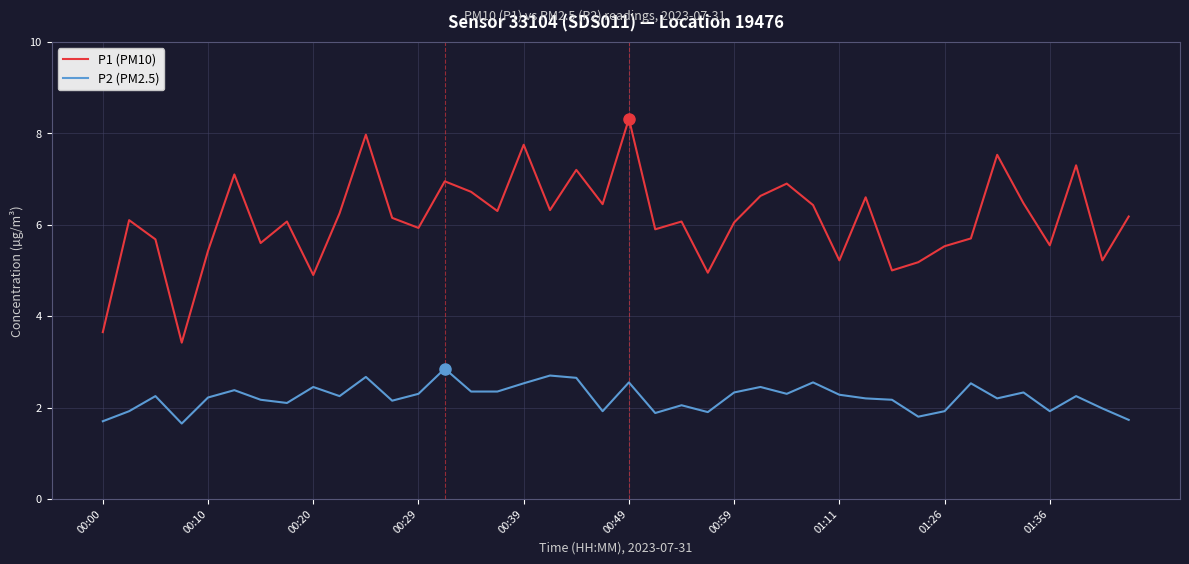

What is the greatest value displayed?

8.3